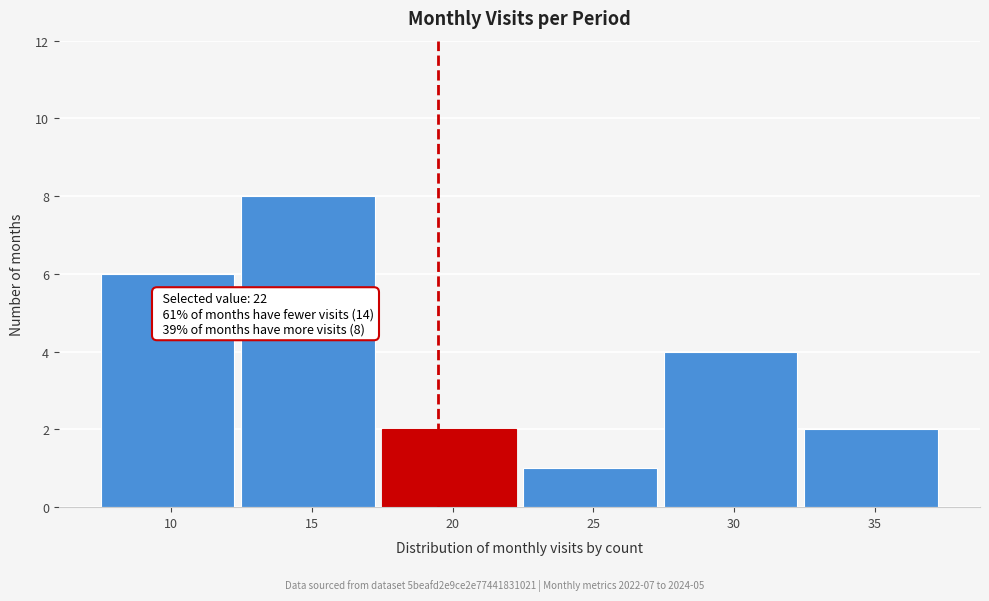

Reading right to left, extract all data points from this chart.

35=2	30=4	25=1	20=2	15=8	10=6